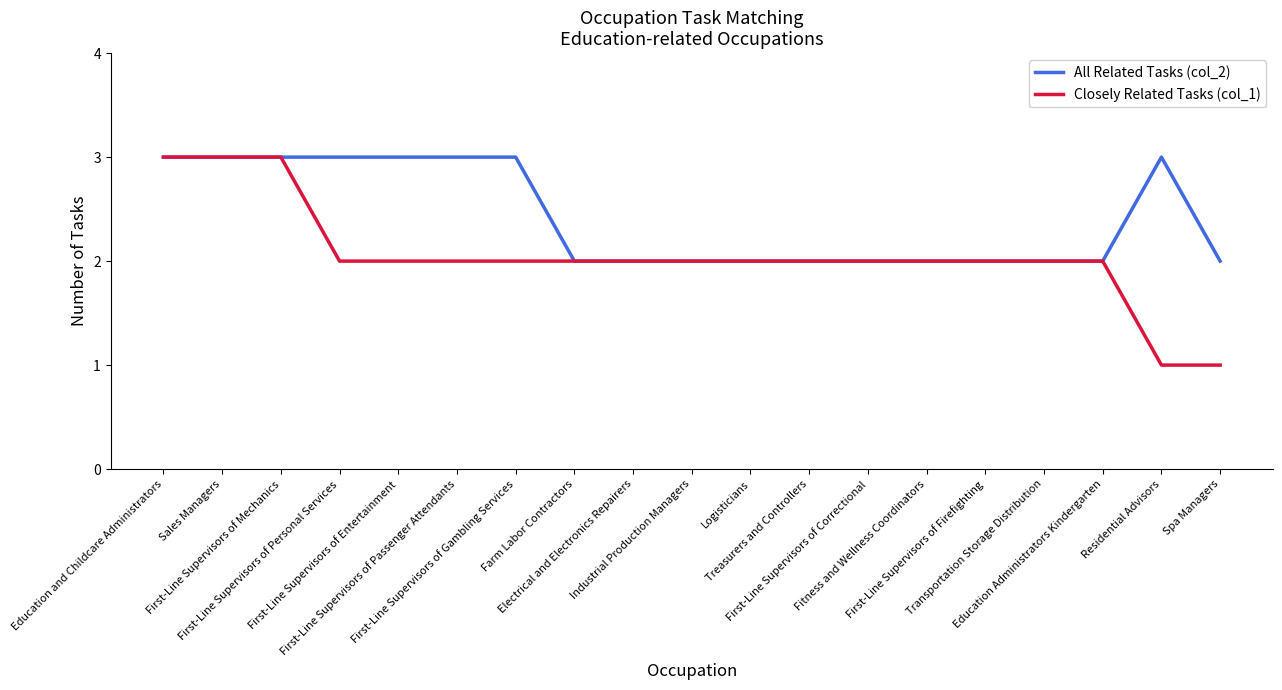

Rank the series by their average value, from highest to lowest.

All Related Tasks (col_2), Closely Related Tasks (col_1)